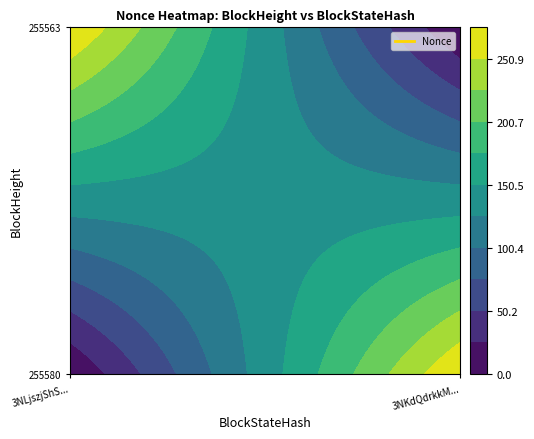

Is the value of 255580 at 0 greater than the value of 255563 at 0?

No